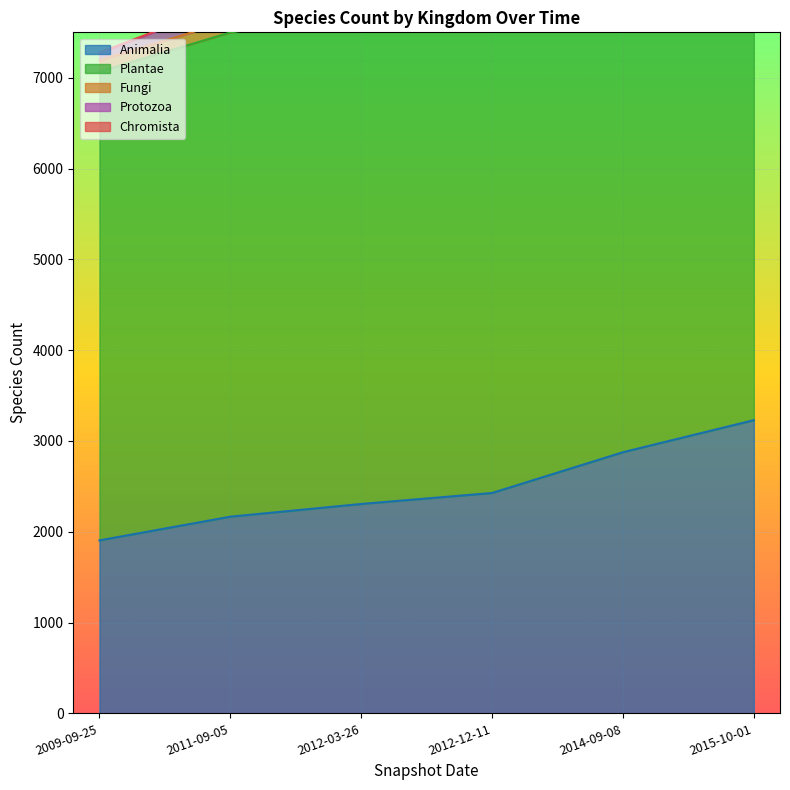

How many Fungi values are between 127 and 143?

5